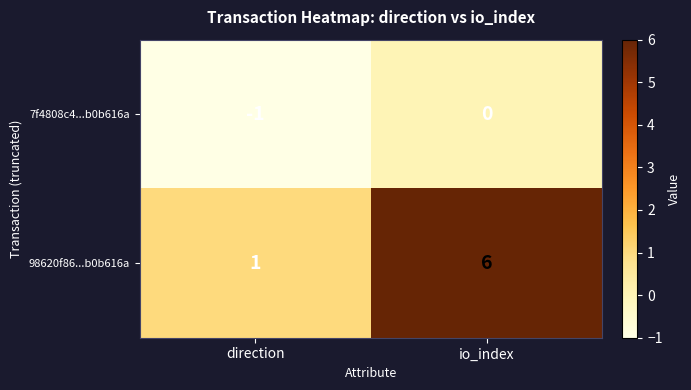

List the series in order of their overall mean, lowest first.

7f4808c4...b0b616a, 98620f86...b0b616a